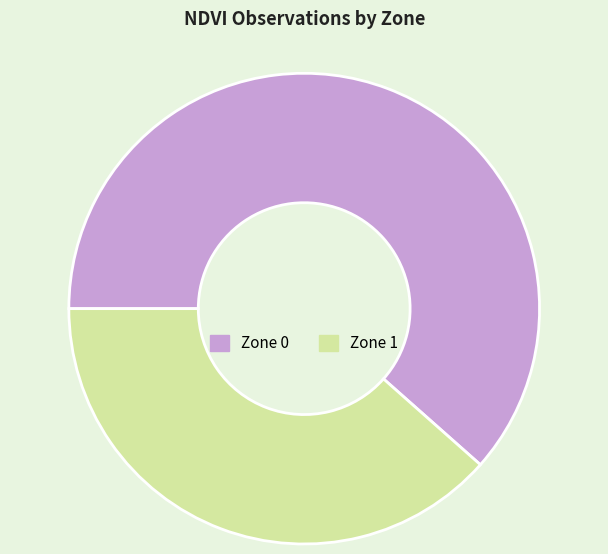

Rank the categories by value from highest to lowest.

Zone 0, Zone 1